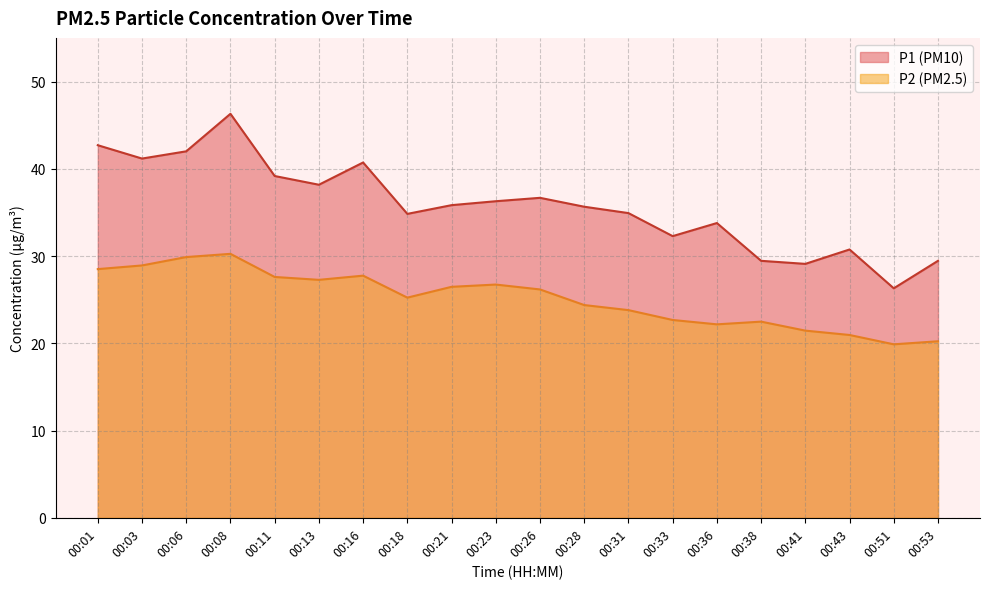

Reading left to right, list all the values displayed in this chart.

P1: 42.7	41.2	42.0	46.3	39.2	38.2	40.7	34.8	35.8	36.3	36.7	35.6	34.9	32.3	33.8	29.4	29.1	30.8	26.3	29.4
P2: 28.5	28.9	29.9	30.2	27.6	27.3	27.8	25.2	26.5	26.7	26.2	24.4	23.8	22.7	22.2	22.5	21.4	20.9	19.9	20.2